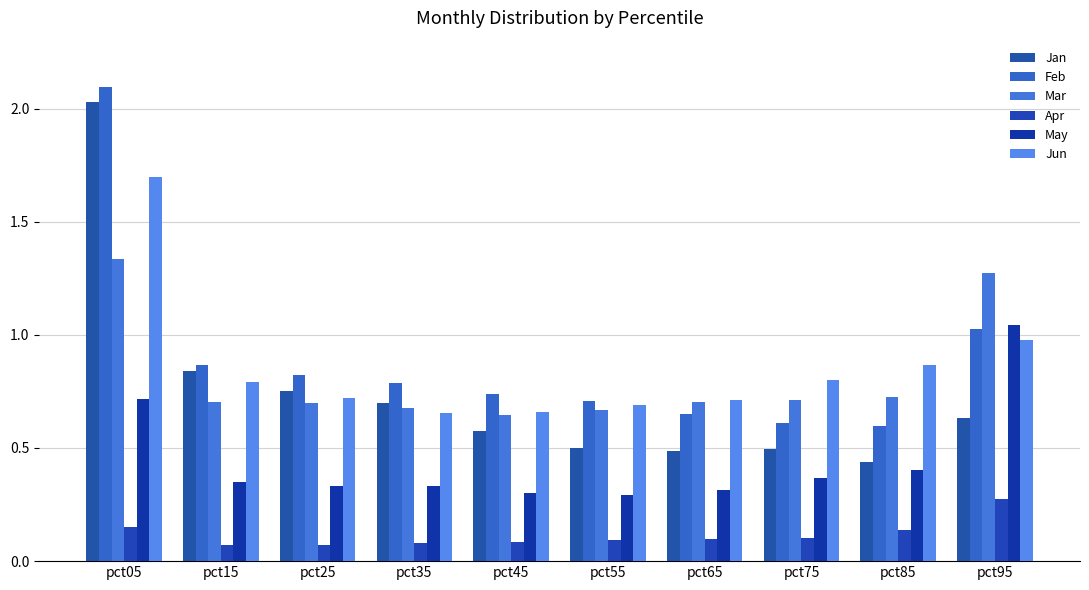

Count the number of data series in this chart.

6